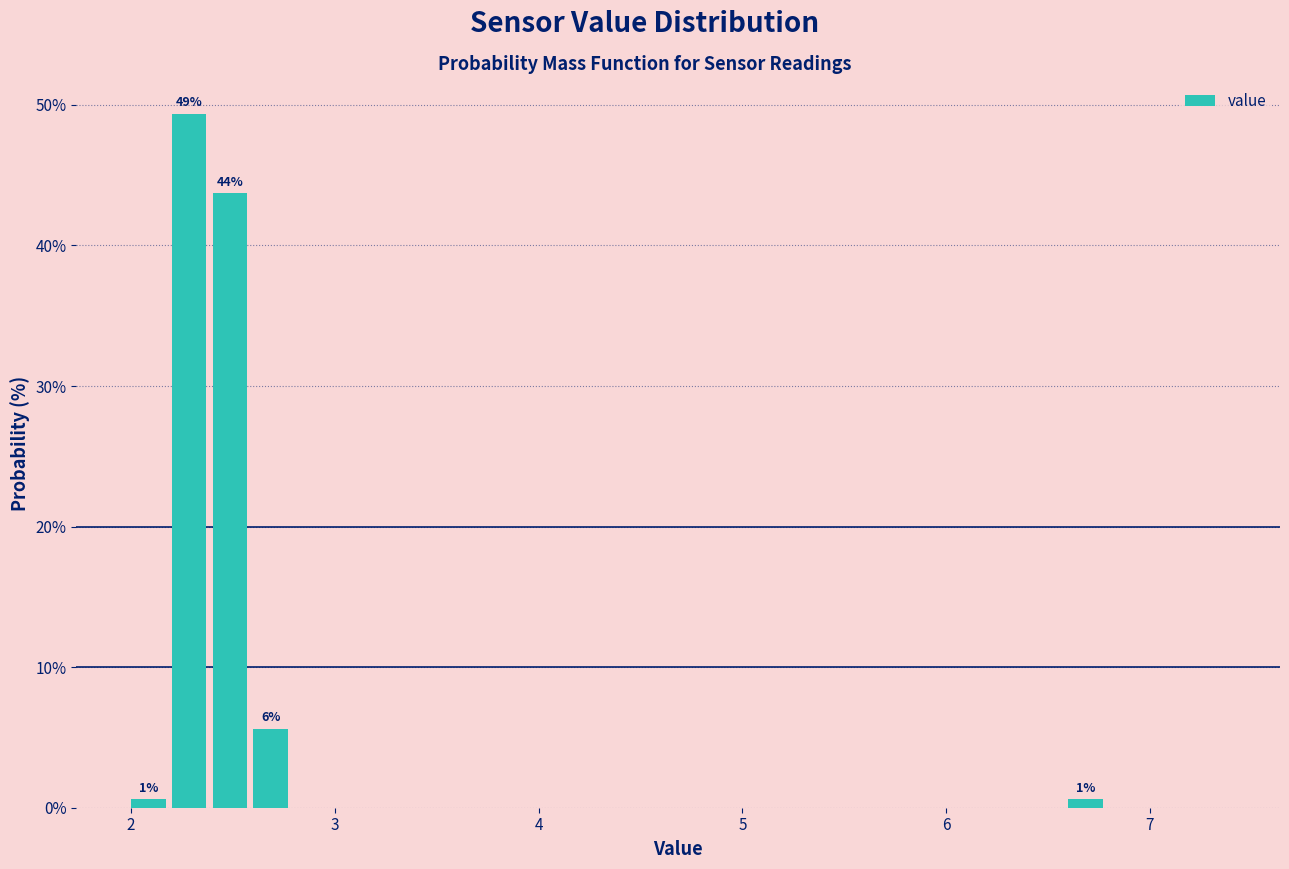

Around what value on the x-axis is the tallest bar? Give the approximate position of its centre, as read against the axis.

2.3